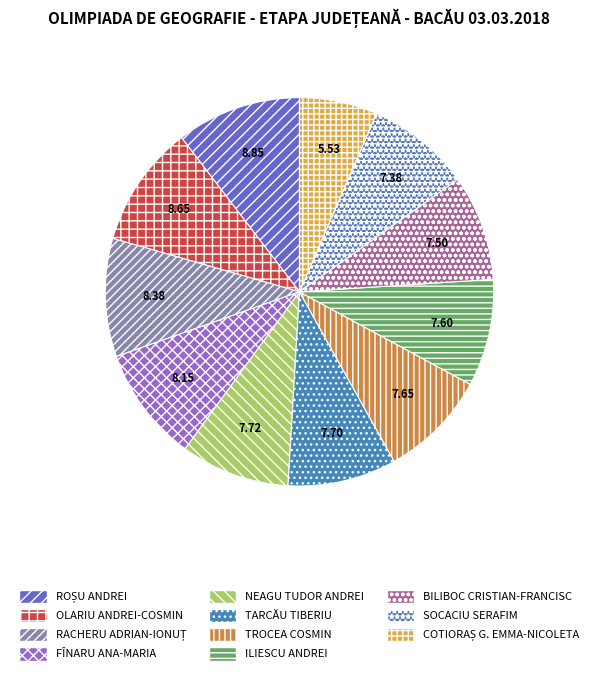

To the nearest percent, what is the combined percentage of TARCĂU TIBERIU and ILIESCU ANDREI?

18%